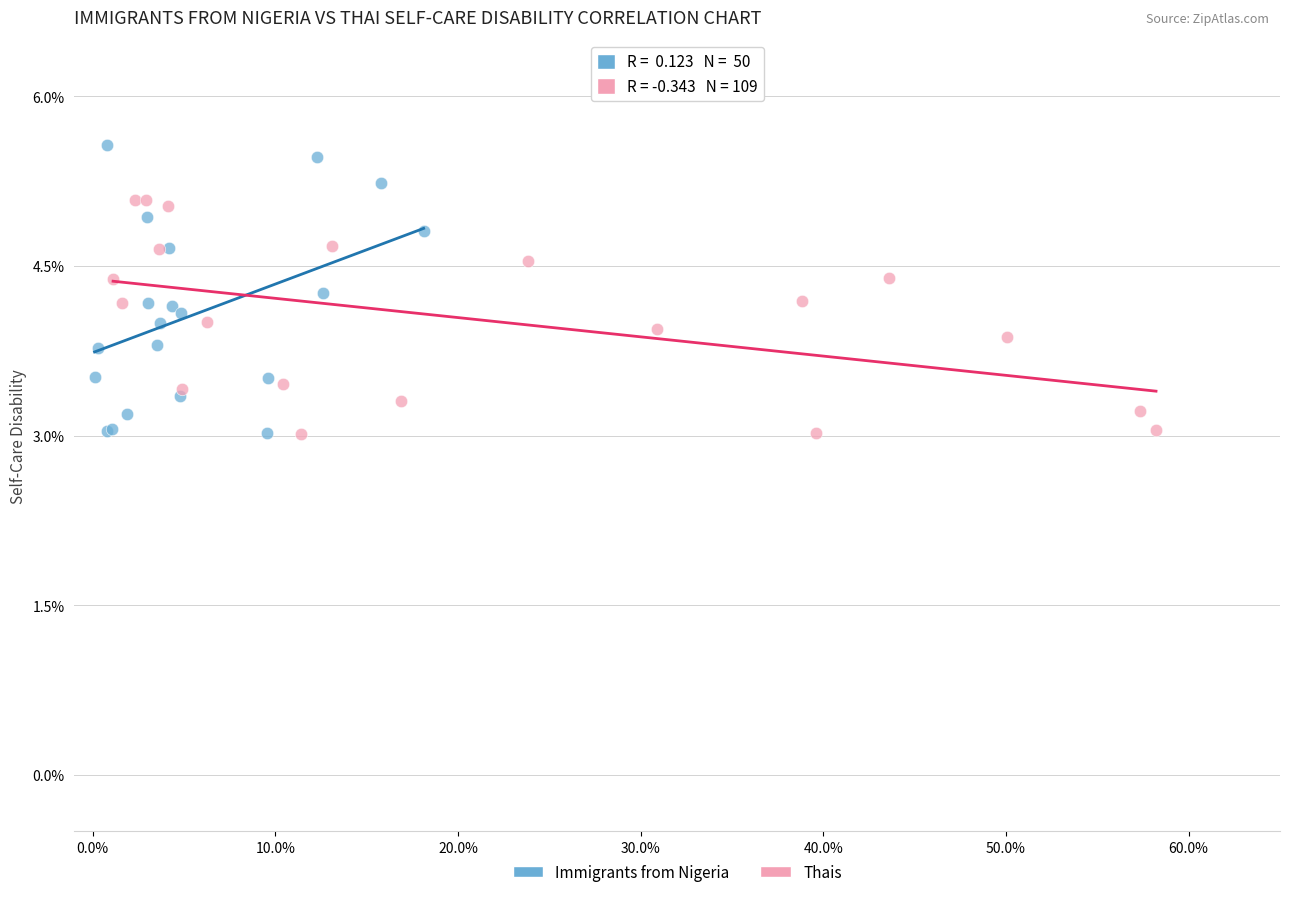

What are all the series names shown in the legend?

Immigrants from Nigeria, Thais